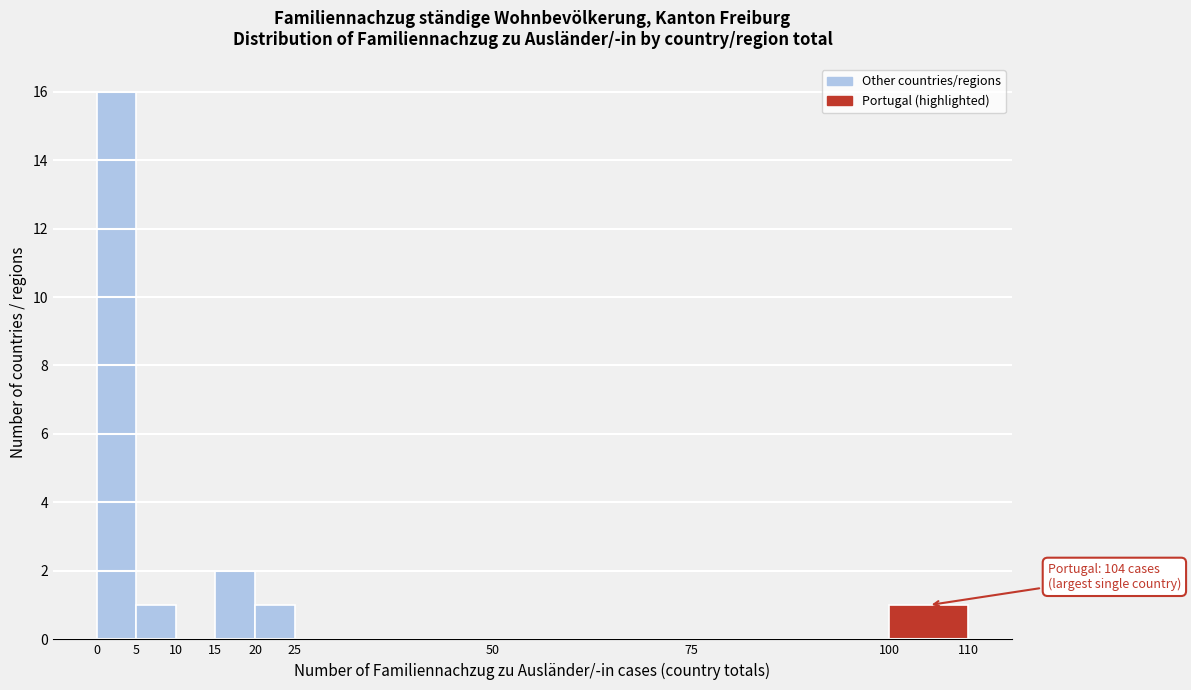

Which range on the x-axis has the tallest bar?

0 to 5